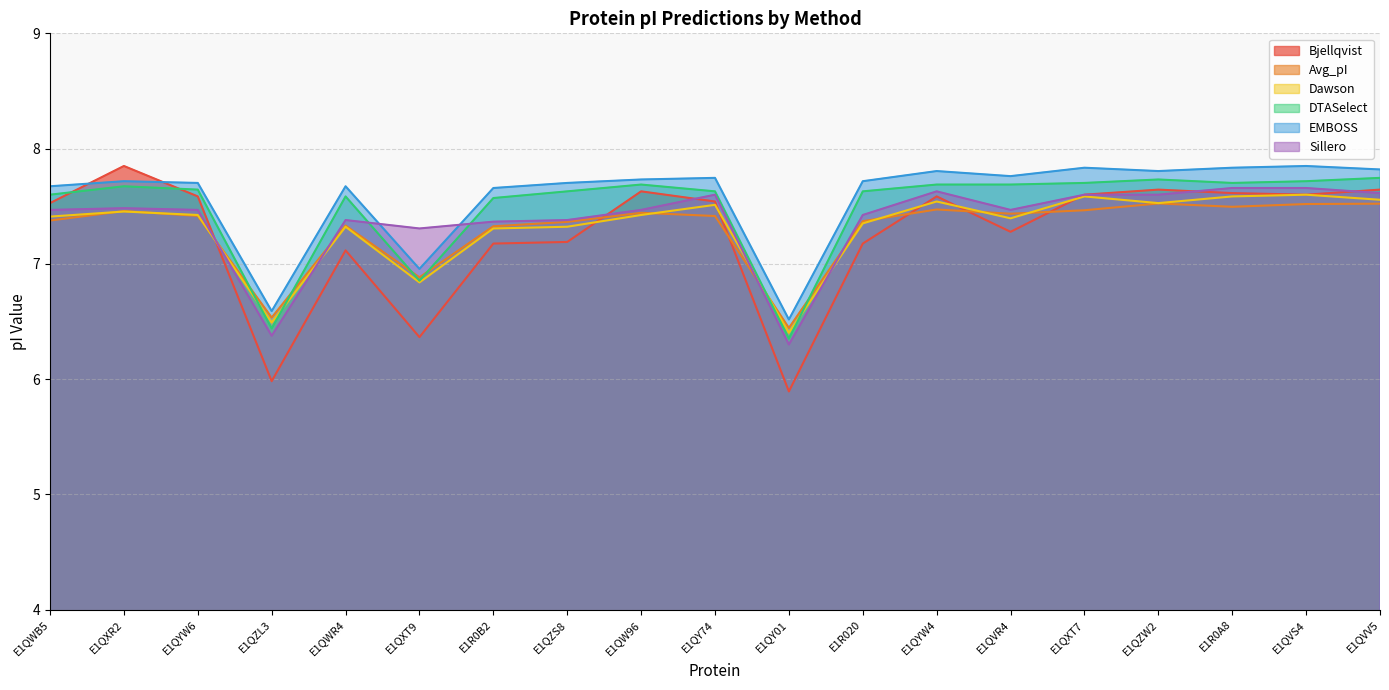

Which series has the largest range (max minus min)?

Bjellqvist